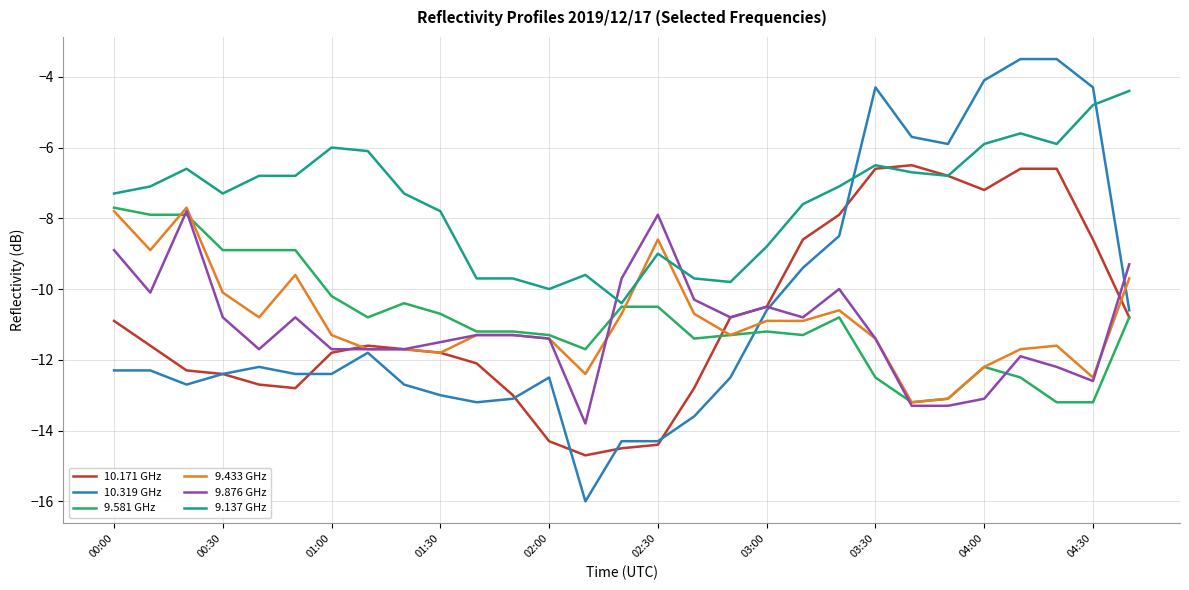

Which series has the widest spread of values?

10.319 GHz